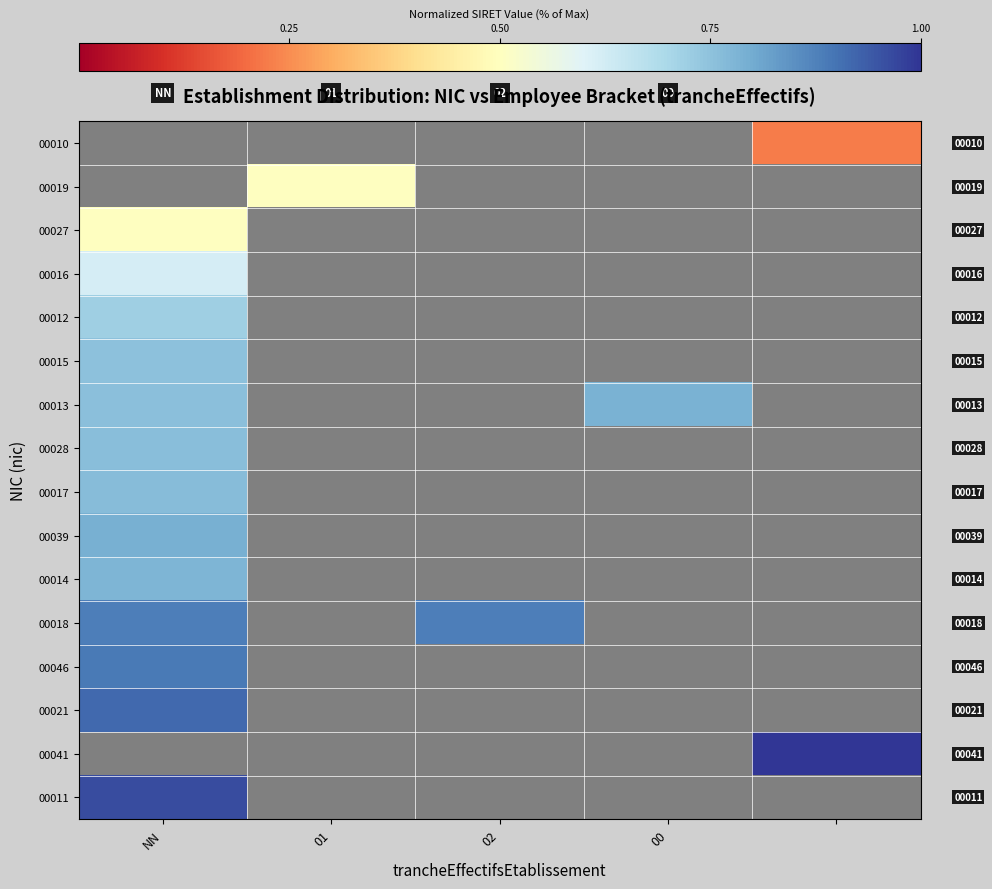

At which label does 00014 reach its minimum?

NN